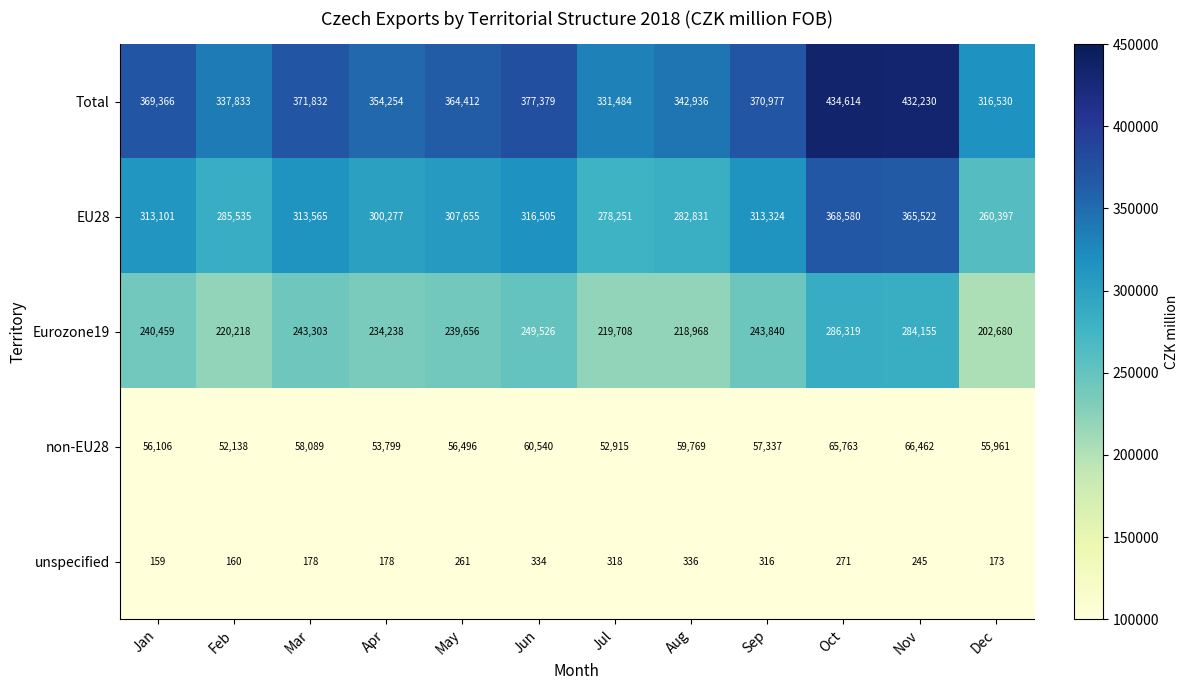

What is the total value across all series at Oct?

1155547